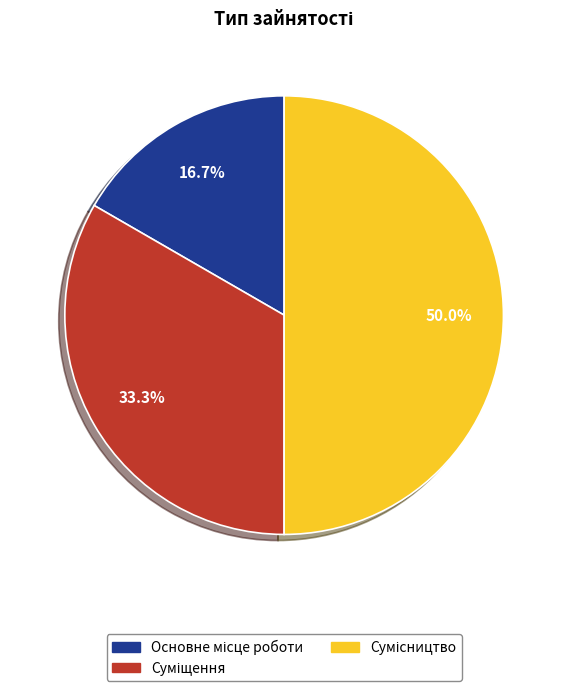

The Сумісництво slice represents 44% of the pie. True or false?

False